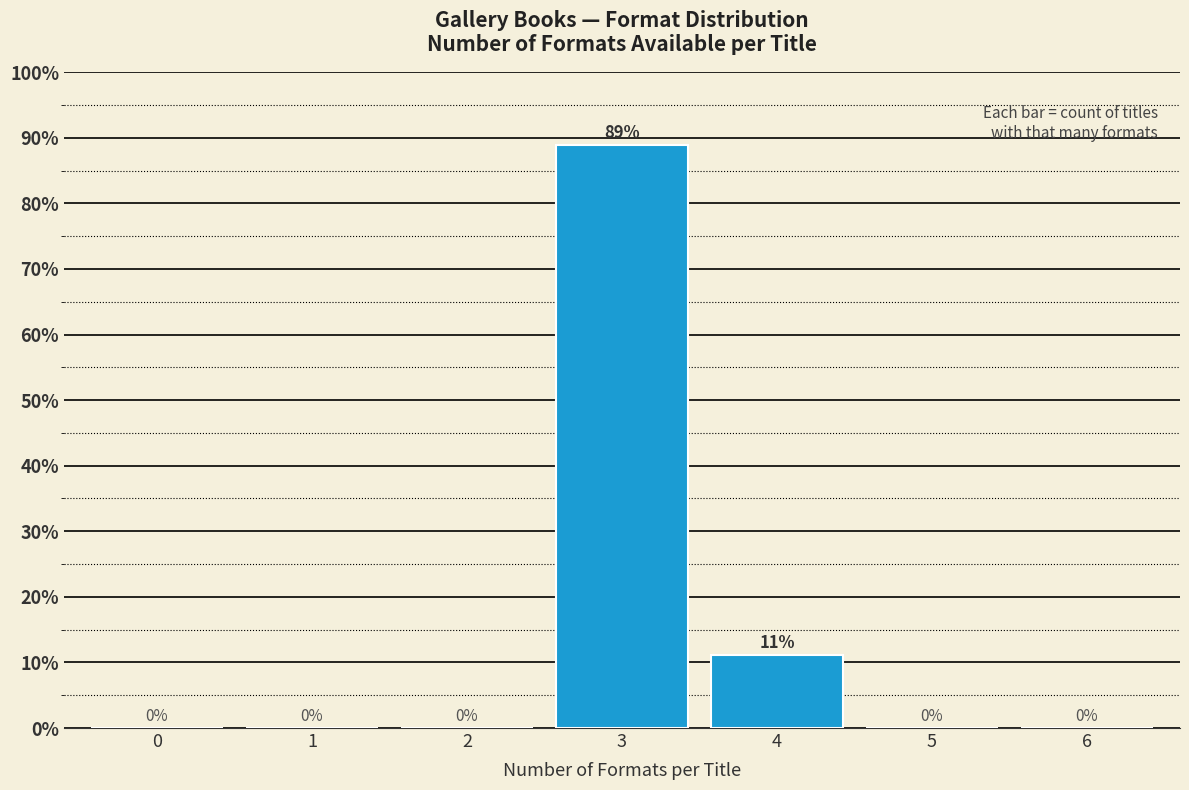

What is the maximum value shown in the chart?

88.9